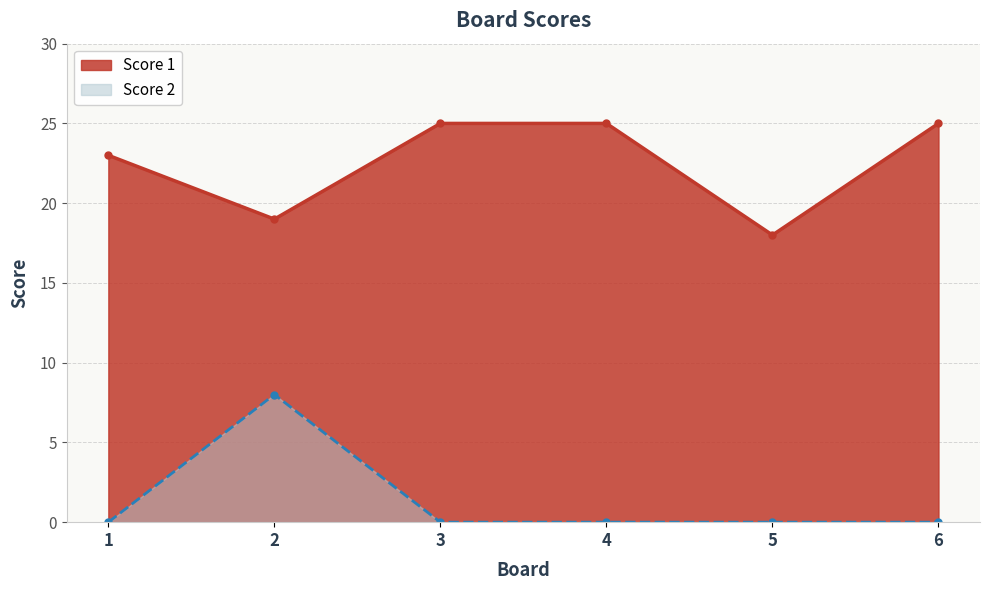

Rank the series by their average value, from lowest to highest.

Score 2, Score 1